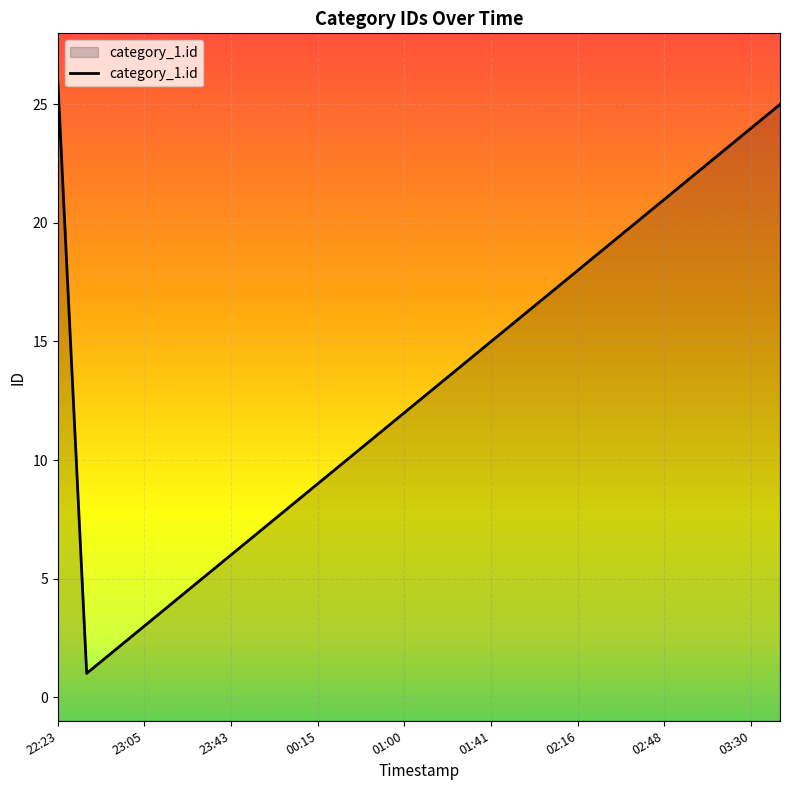

What is the difference between the maximum and minimum values?

25